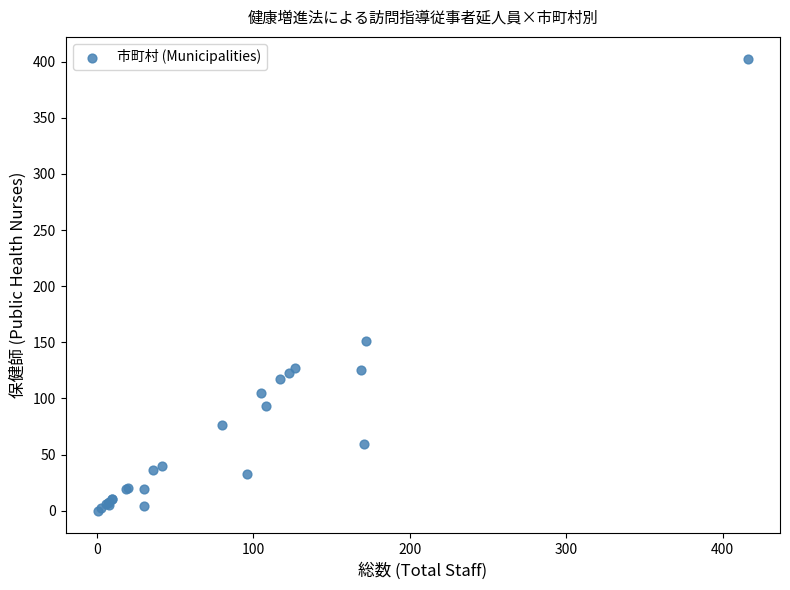

What Y value in the scatter plot is closest to 201?

151